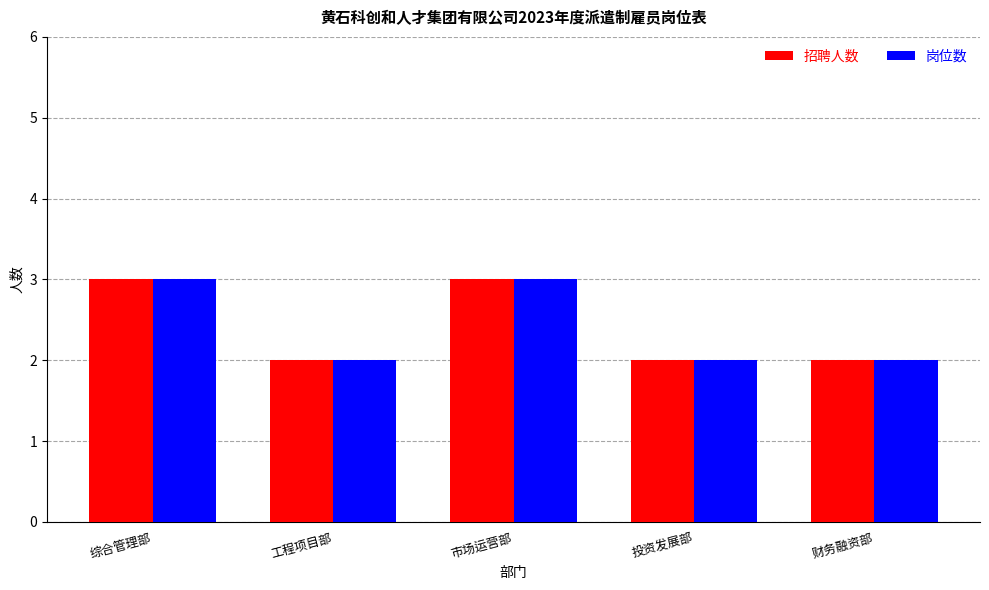

What is the minimum value shown in the chart?

2